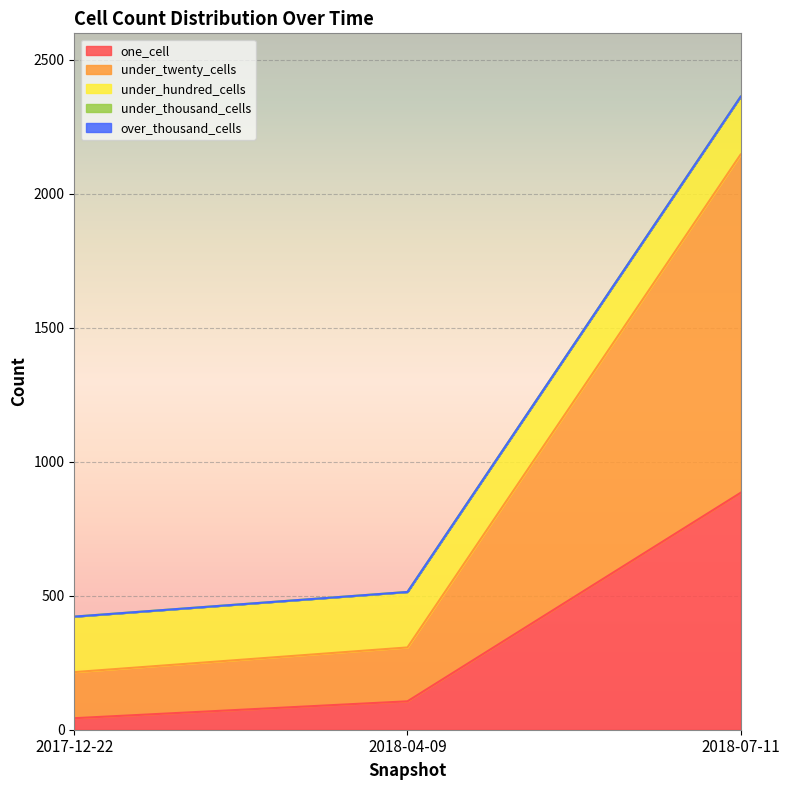

How many lines are shown in the chart?

5